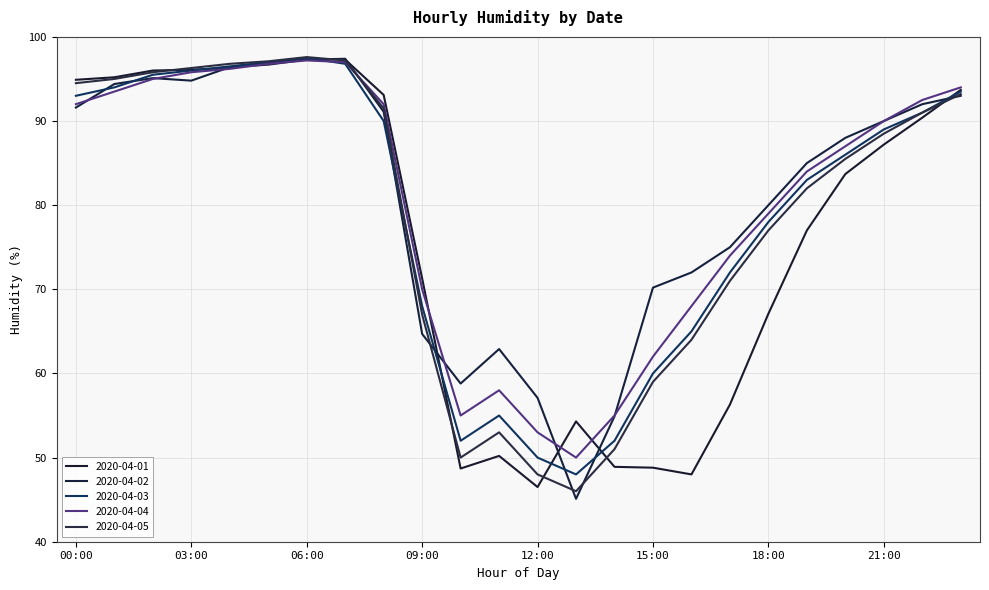

Does the chart have visible grid lines?

Yes